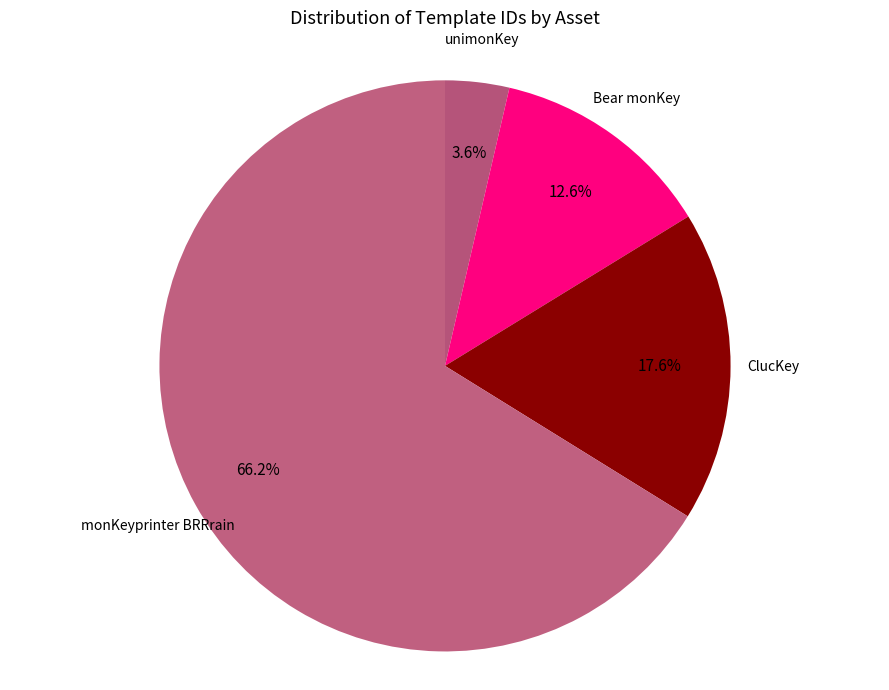

What percentage is the Bear monKey slice, to the nearest percent?

13%